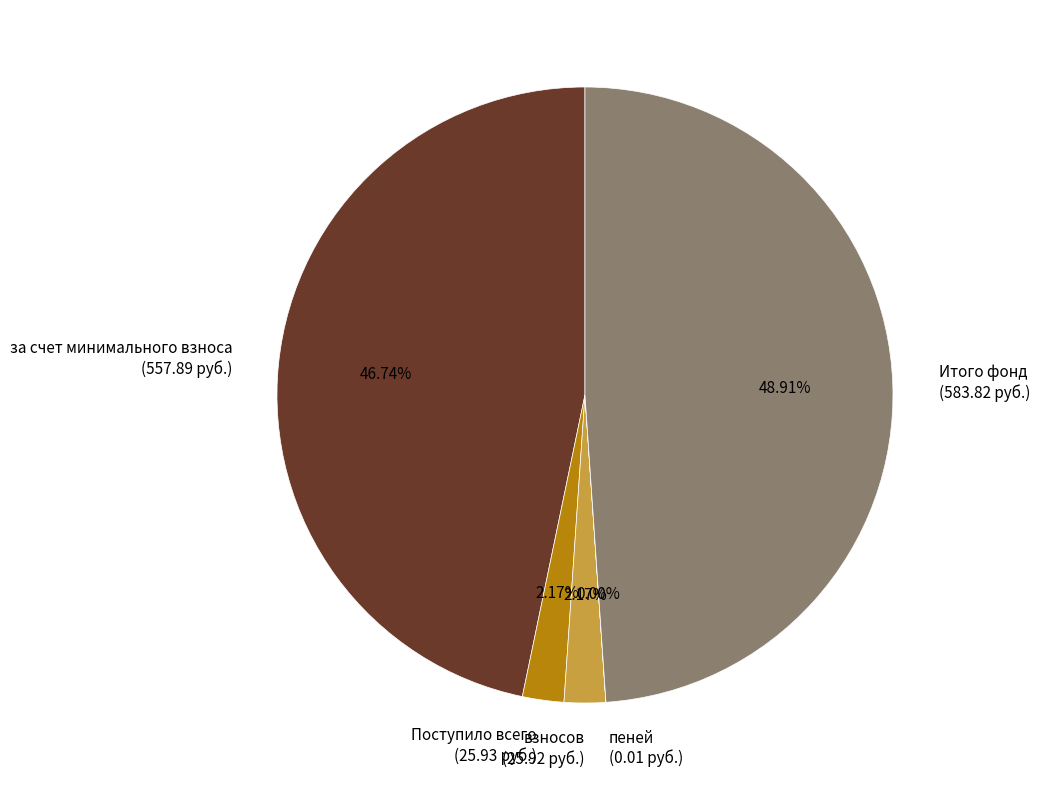

Is the sum of Поступило всего (25.93 руб.) and взносов (25.92 руб.) greater than half?

No